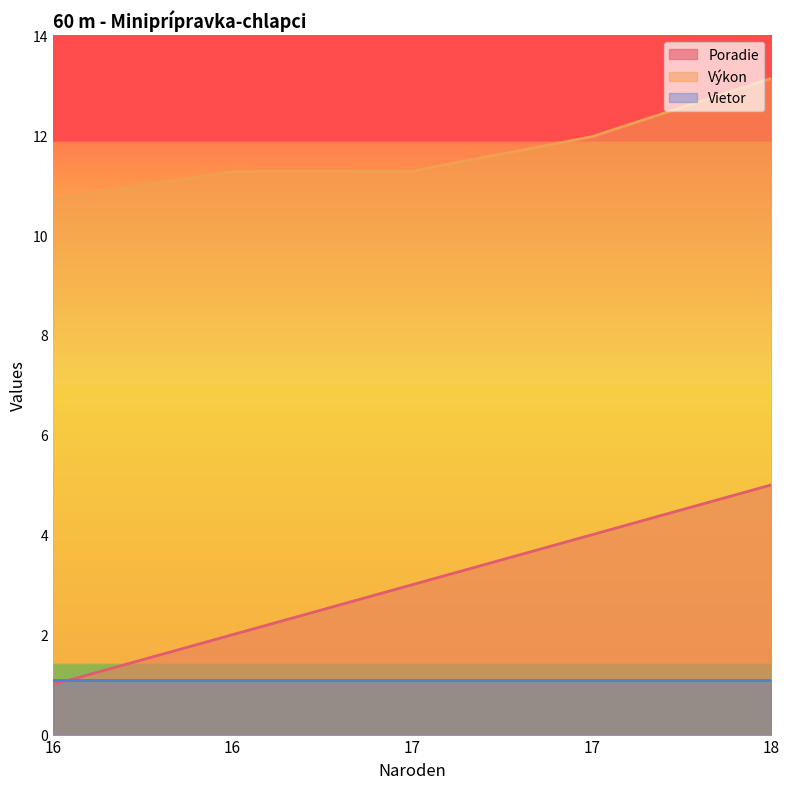

At which label does Výkon first exceed 11?

16